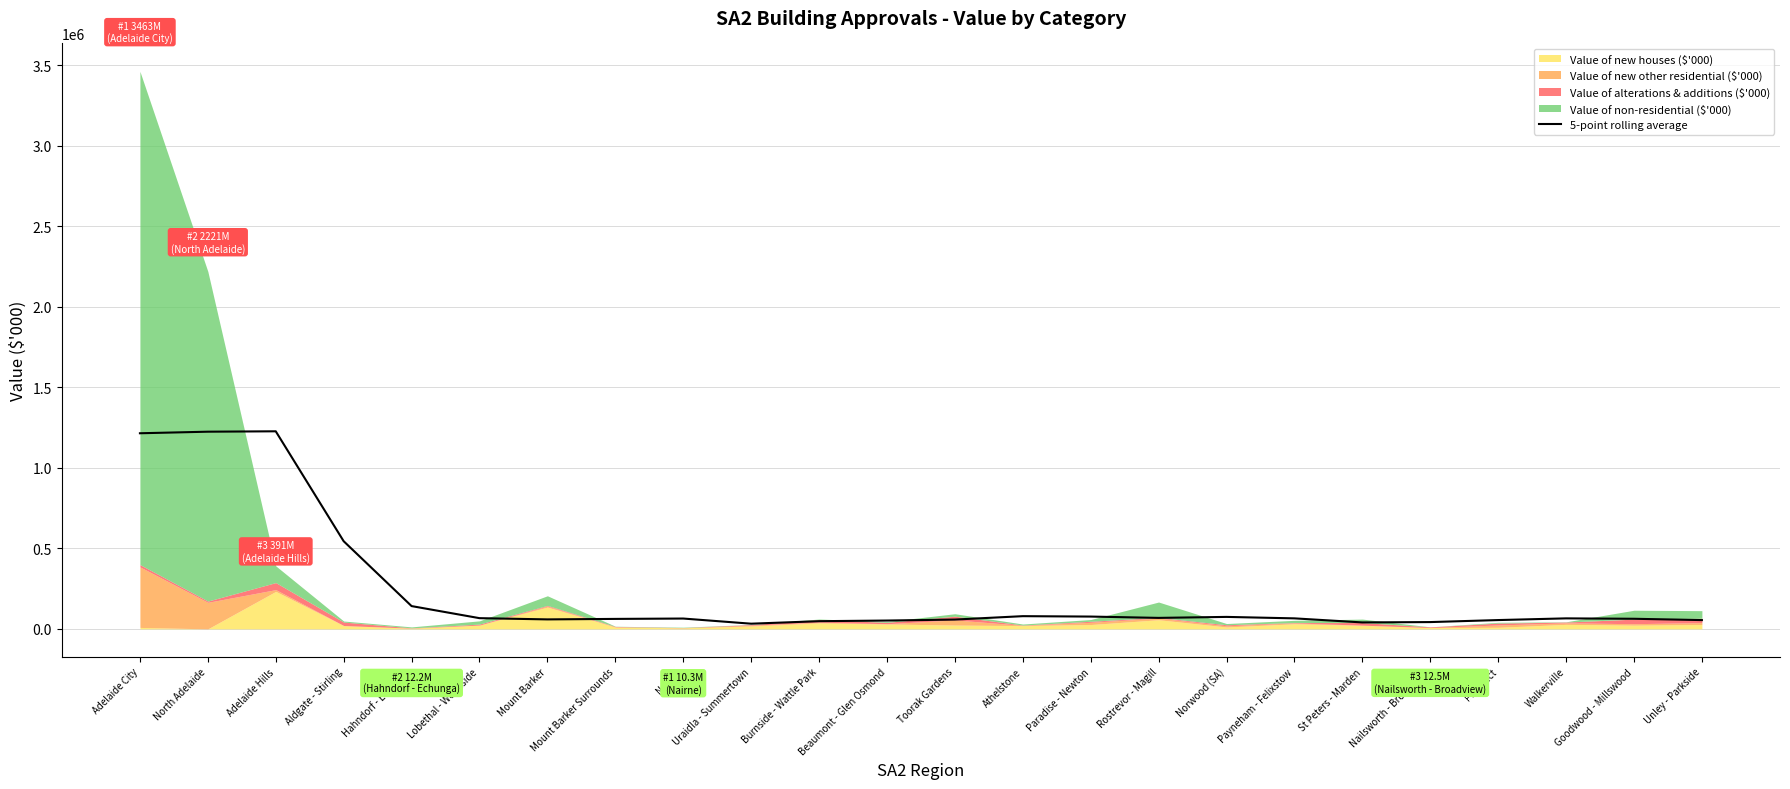

How many interior local valleys (lower than both neighbors) does the data have?

4